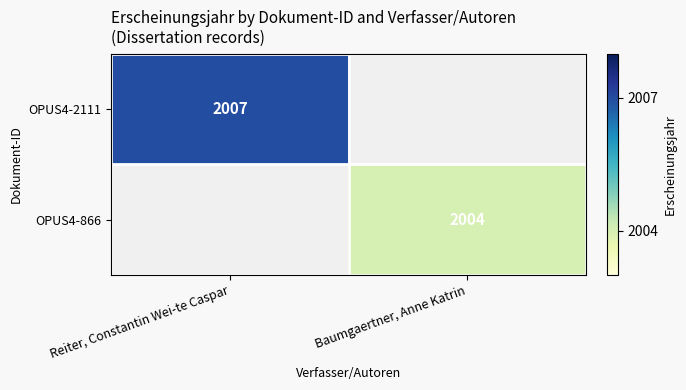

Which has a higher value, Reiter, Constantin Wei-te Caspar or Baumgaertner, Anne Katrin?

Reiter, Constantin Wei-te Caspar